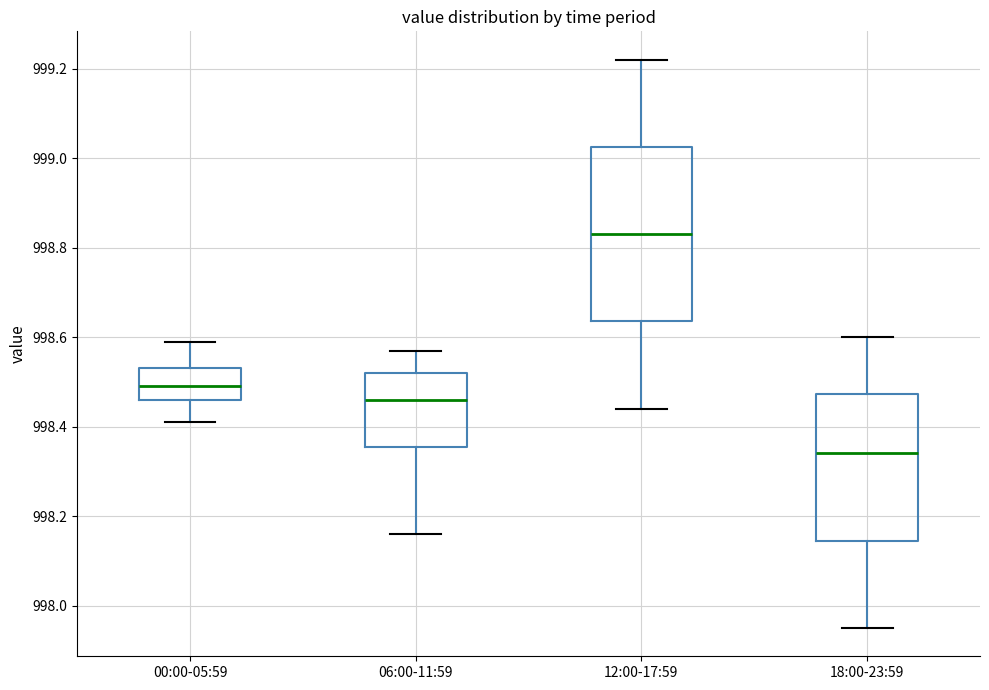

Comparing the boxes themselves (not the whiskers), which one is the tallest?

12:00-17:59